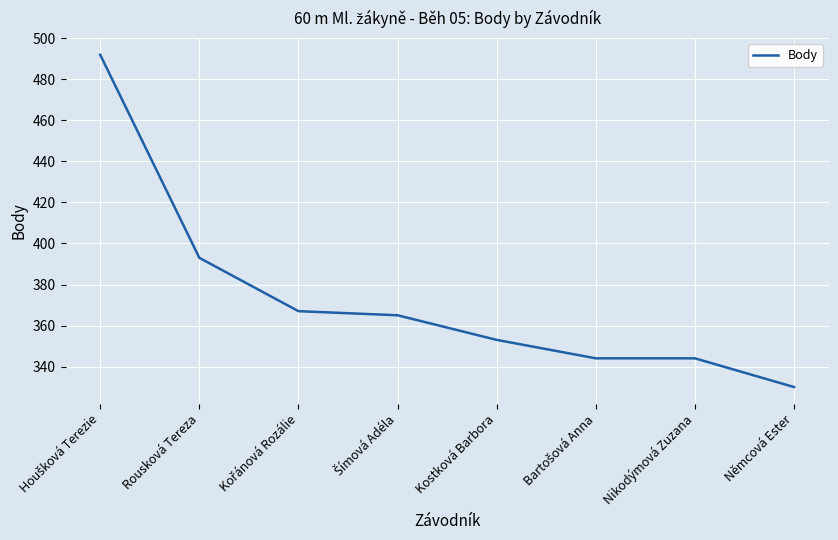

How many distinct data groups are displayed?

1